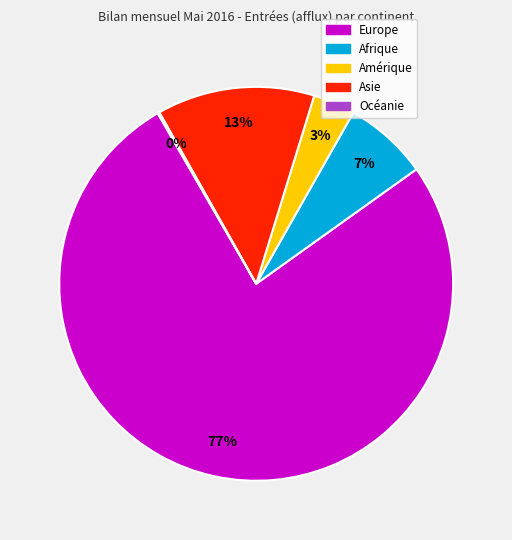

Between Amérique and Europe, which is larger?

Europe